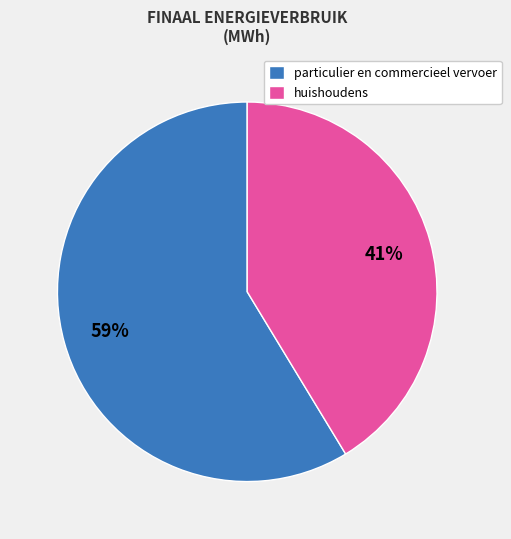

To the nearest percent, what percentage of the pie is particulier en commercieel vervoer?

59%